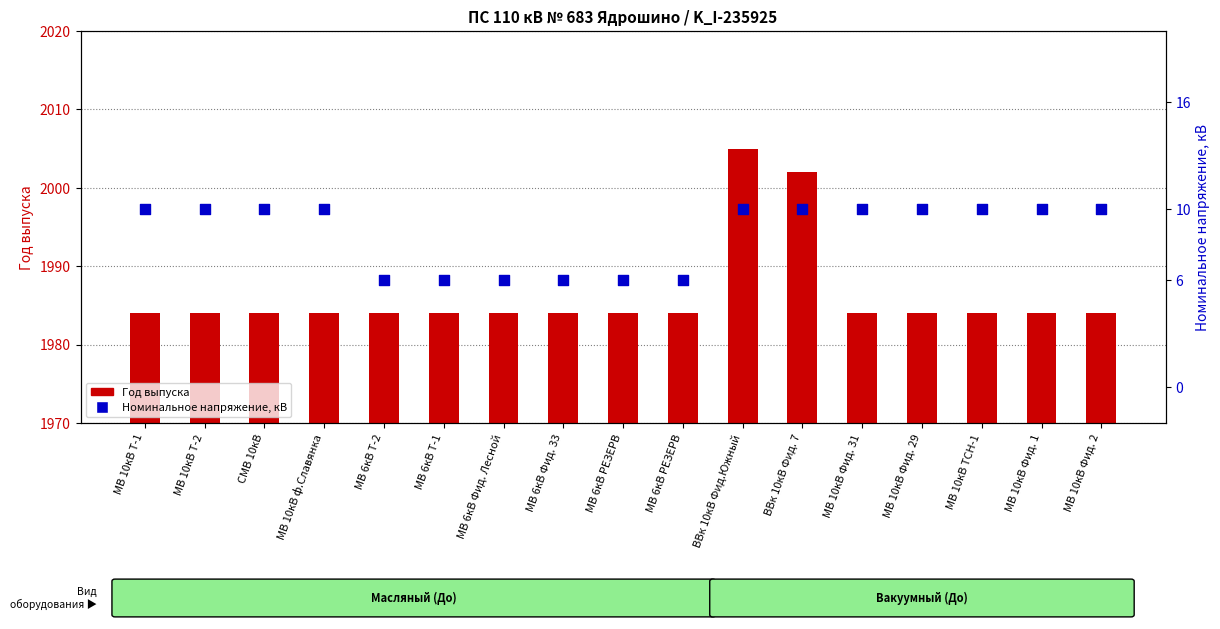

Is the value of Номинальное напряжение, кВ at ВВк 10кВ Фид.Южный greater than the value of Год выпуска at МВ 10кВ ТСН-1?

No